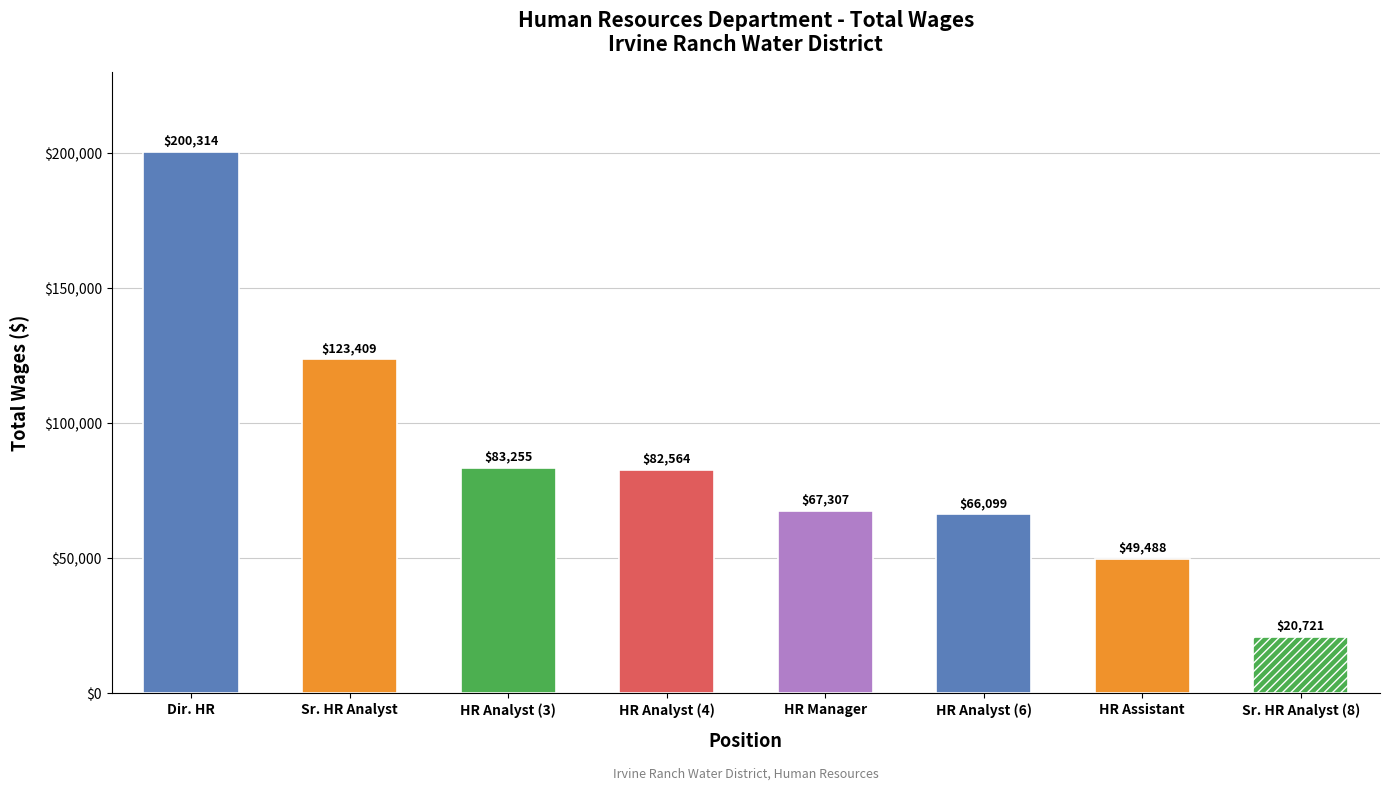

What is the difference between the values at Human Resources Analyst and Human Resources Analyst?

691